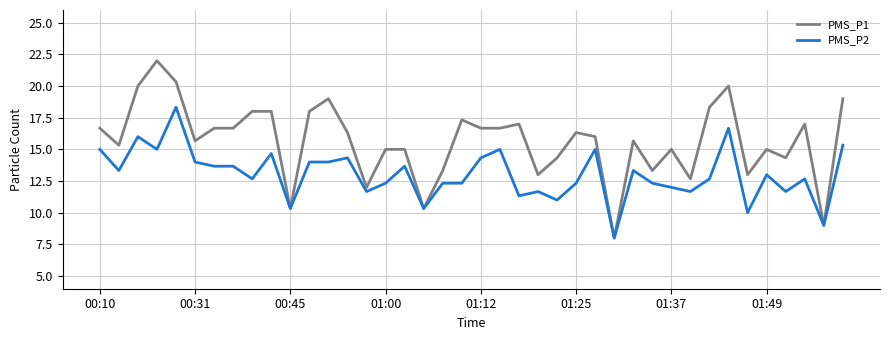

Which series has the largest range (max minus min)?

PMS_P1